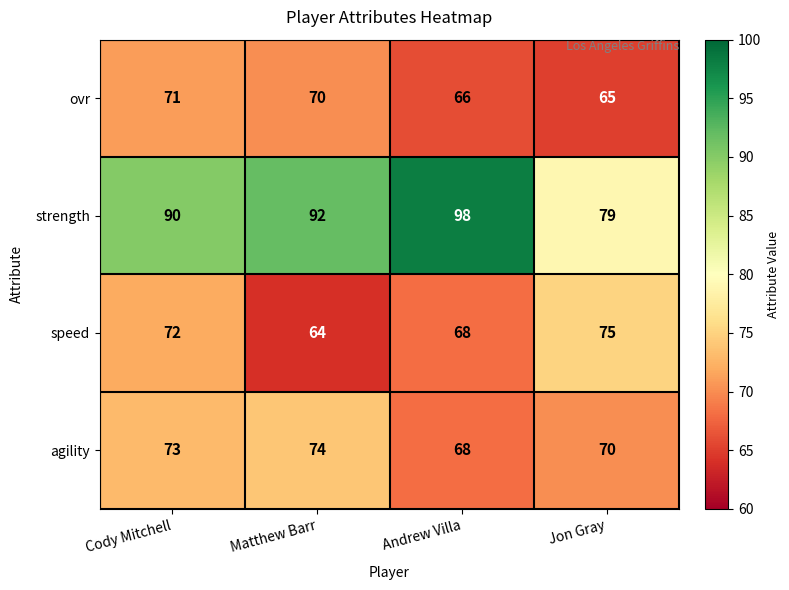

Which series changed the most between Andrew Villa and Jon Gray?

strength